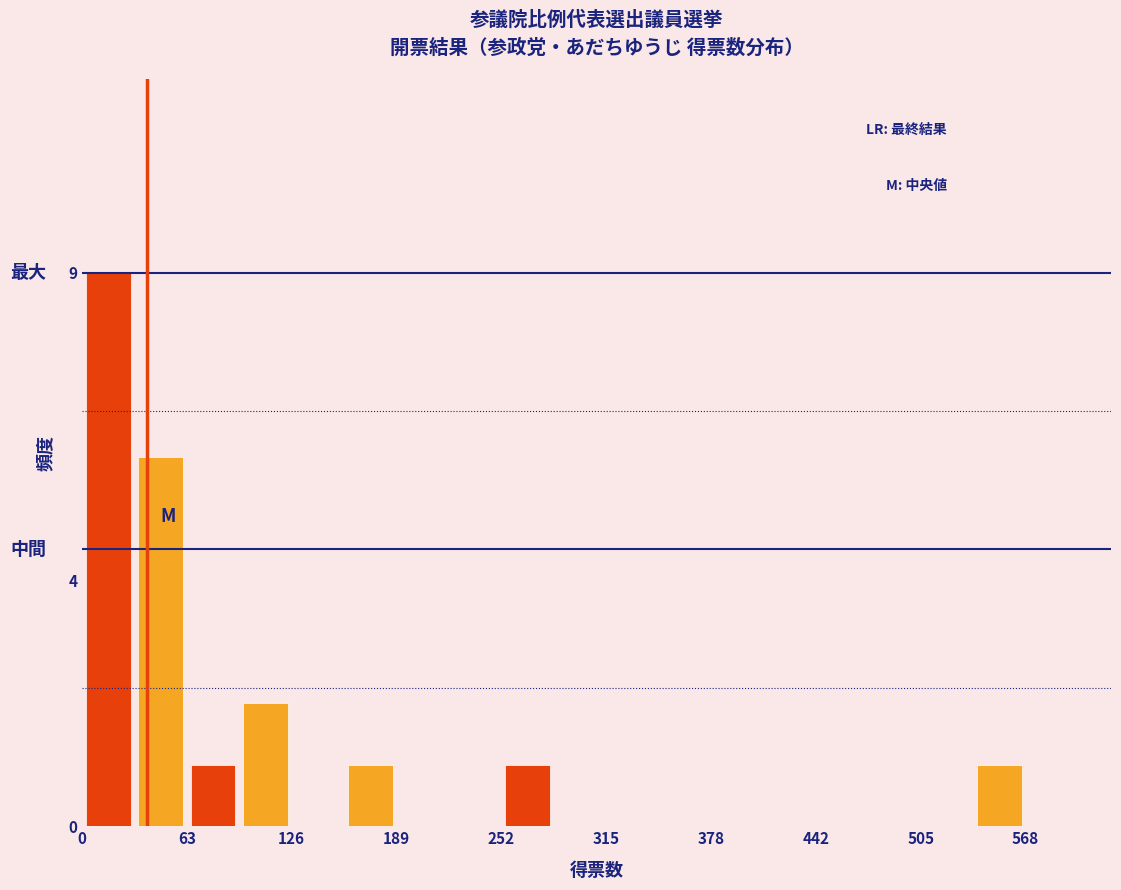

Read against the x-axis, roughly where is the centre of the tallest bar?

20